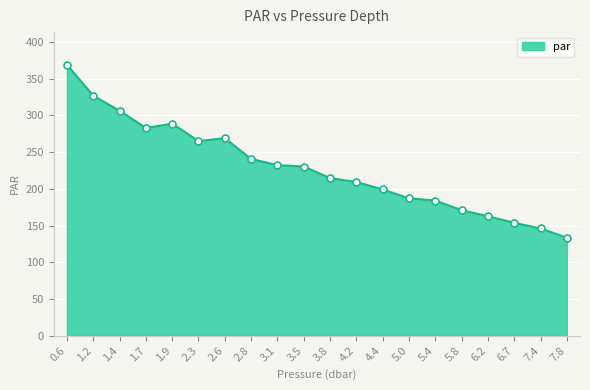

Is it true that the value at 2.3 is 265.0?

True